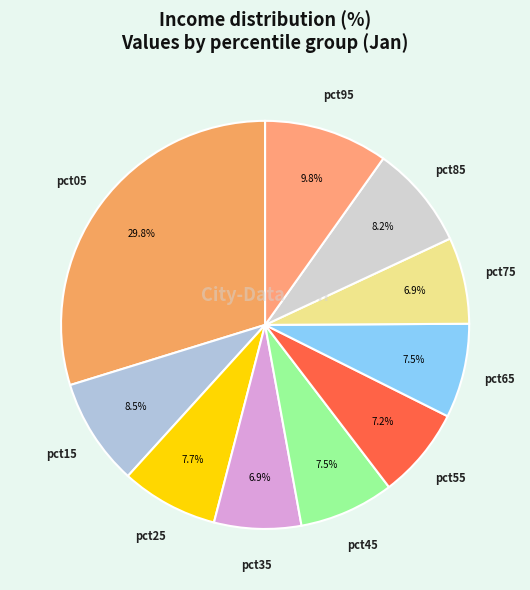

What percentage is the pct05 slice, to the nearest percent?

30%